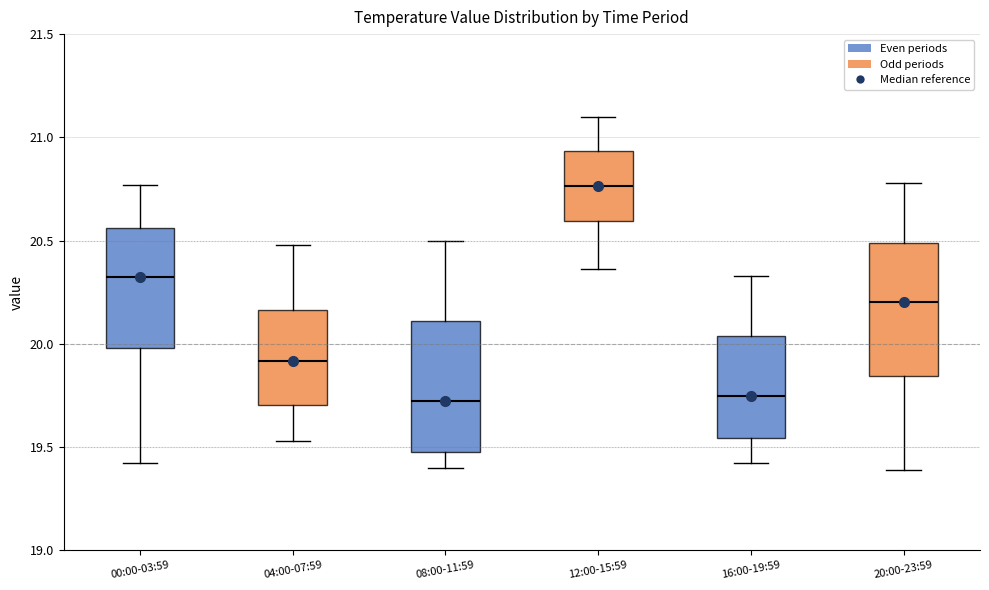

Reading left to right, read every box against the y-axis: the position of its median line, the range the box covers, and the ends of its whiskers. The values are not printed on the chart, so give them approximately, as read against the axis.

00:00-03:59: median 20.35, box 20.00 to 20.55, whiskers 19.40 to 20.75
04:00-07:59: median 19.90, box 19.70 to 20.15, whiskers 19.55 to 20.50
08:00-11:59: median 19.70, box 19.50 to 20.10, whiskers 19.40 to 20.50
12:00-15:59: median 20.75, box 20.60 to 20.95, whiskers 20.35 to 21.10
16:00-19:59: median 19.75, box 19.55 to 20.05, whiskers 19.40 to 20.35
20:00-23:59: median 20.20, box 19.85 to 20.50, whiskers 19.40 to 20.80